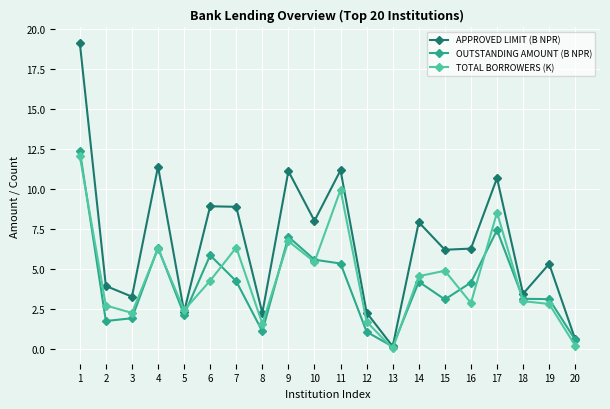

Is it true that OUTSTANDING AMOUNT (B NPR) equals 12.4 at 1?

True